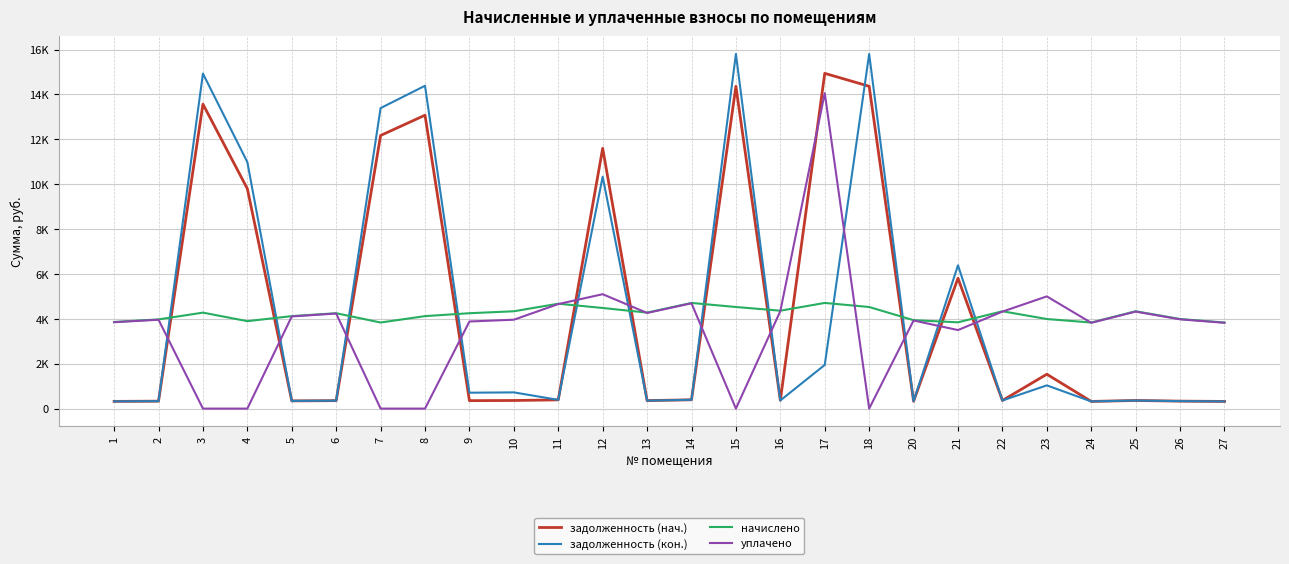

Reading right to left, transcribe all the data shown in this chart.

задолженность (нач.): 27=319.7	26=332.6	25=361.5	24=319.7	23=1531.5	22=361.4	21=5811.2	20=328.3	18=14364.0	17=14939.7	16=370.8	15=14364.0	14=392.4	13=356.4	12=11598.5	11=389.0	10=361.4	9=354.3	8=13075.7	7=12171.1	6=354.2	5=343.4	4=9797.6	3=13569.1	2=331.2	1=321.8
задолженность (кон.): 27=319.7	26=332.6	25=361.4	24=319.7	23=1035.0	22=361.4	21=6385.7	20=328.3	18=15804.5	17=1945.7	16=363.6	15=15804.5	14=392.4	13=356.4	12=10333.1	11=389.5	10=722.9	9=708.4	8=14387.0	7=13391.6	6=354.2	5=343.4	4=10984.1	3=14929.8	2=331.2	1=321.8
начислено: 27=3836.2	26=3991.7	25=4337.3	24=3836.2	23=3991.7	22=4337.3	21=3844.8	20=3939.8	18=4527.4	17=4708.8	16=4363.2	15=4527.4	14=4708.8	13=4276.8	12=4484.2	11=4674.2	10=4337.3	9=4250.9	8=4121.3	7=3836.2	6=4250.9	5=4121.3	4=3896.6	3=4276.8	2=3974.4	1=3862.1
уплачено: 27=3822.8	26=3977.8	25=4322.2	24=3822.8	23=5000.0	22=4322.2	21=3500.0	20=3926.2	18=0.0	17=14061.0	16=4343.5	15=0.0	14=4692.4	13=4261.9	12=5098.5	11=4658.0	10=3960.8	9=3882.0	8=0.0	7=0.0	6=4236.1	5=4107.0	4=0.0	3=0.0	2=3960.6	1=3848.7